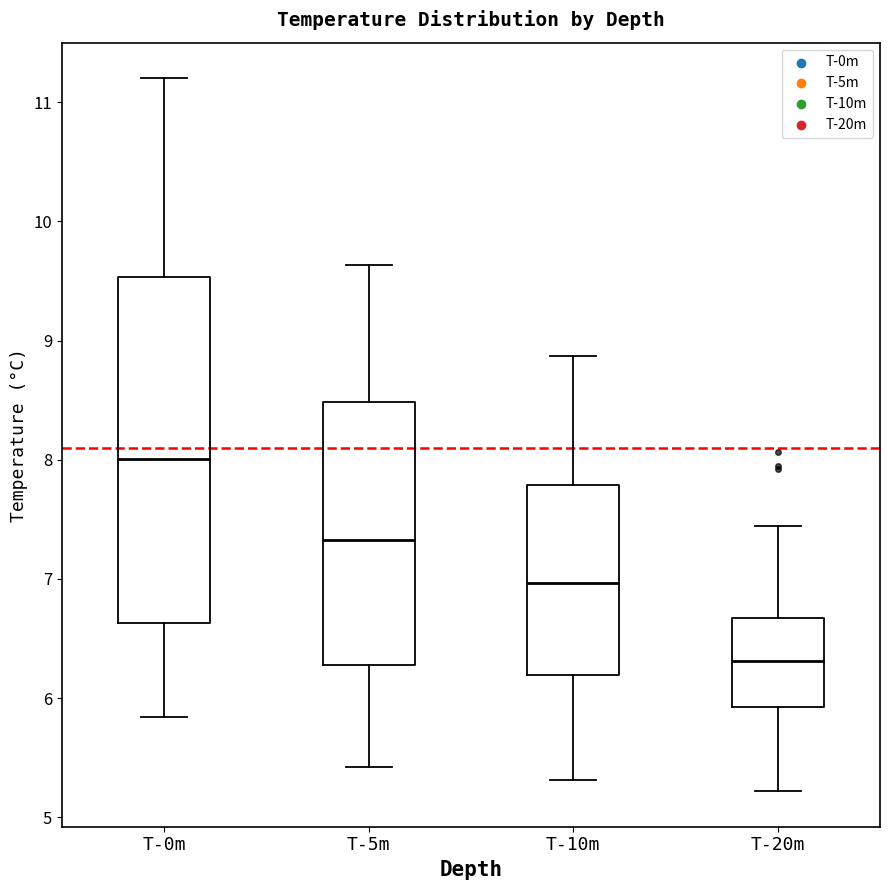

Reading left to right, transcribe this box plot: for each box, give where its median line is, the range the box spans, and where its two whiskers end, as read against the y-axis. The values are not printed on the chart, so give them approximately, as read against the axis.

T-0m: median 8.0, box 6.6 to 9.5, whiskers 5.8 to 11.2
T-5m: median 7.3, box 6.3 to 8.5, whiskers 5.4 to 9.6
T-10m: median 7.0, box 6.2 to 7.8, whiskers 5.3 to 8.9
T-20m: median 6.3, box 5.9 to 6.7, whiskers 5.2 to 7.4